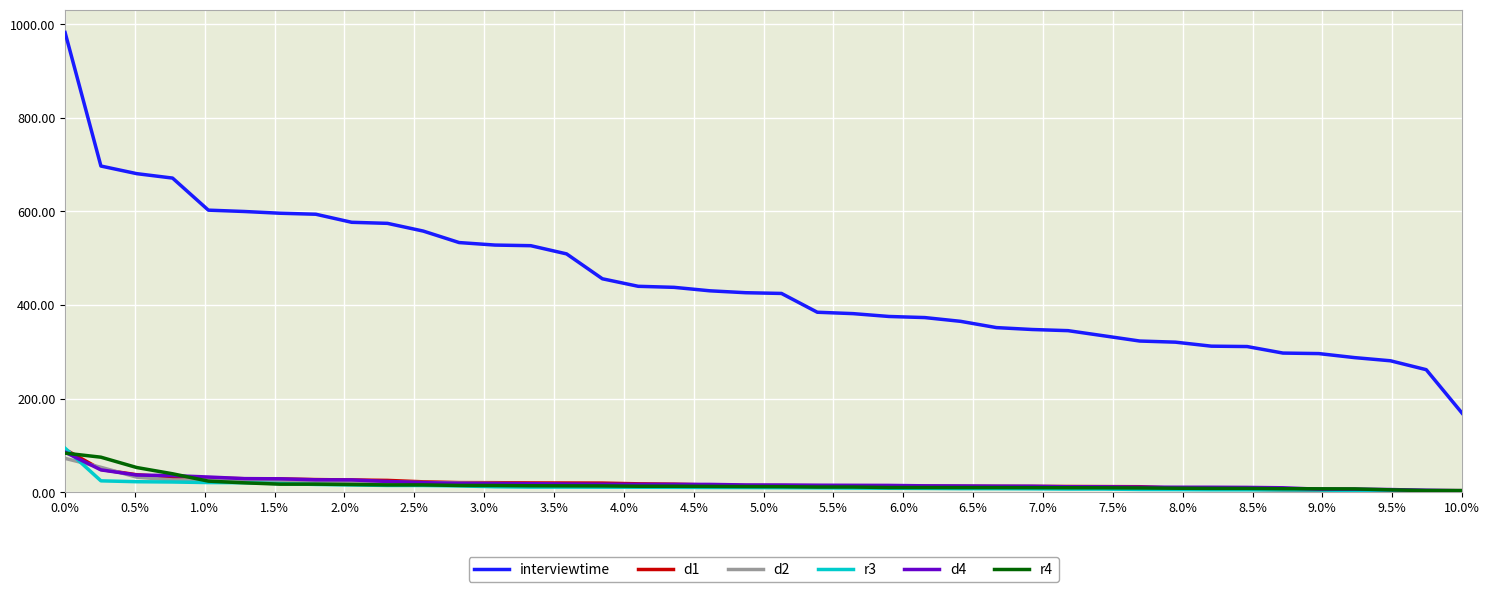

What is the highest value of the d1 series?

91.0